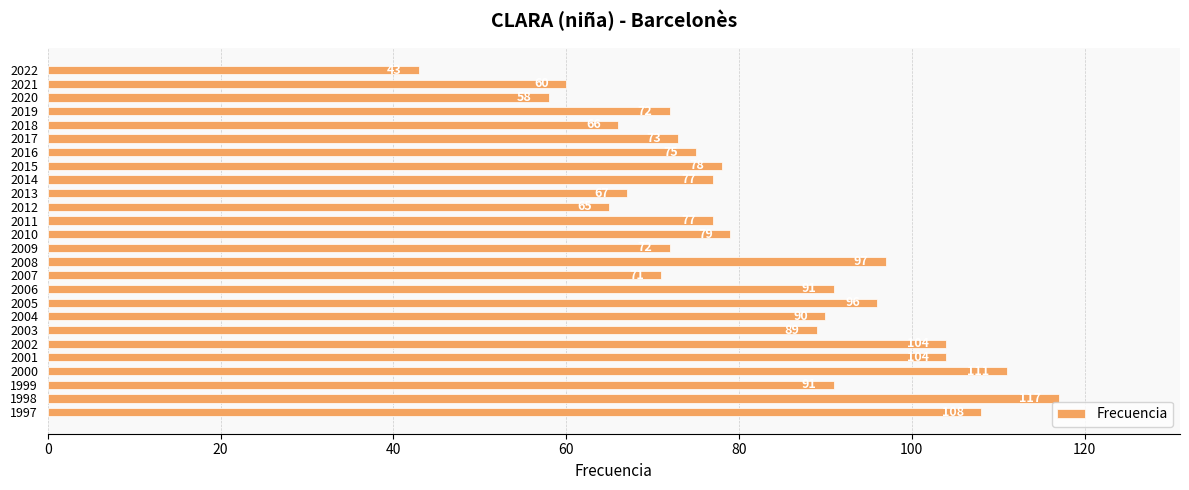

The value at 2009 is 129. True or false?

False